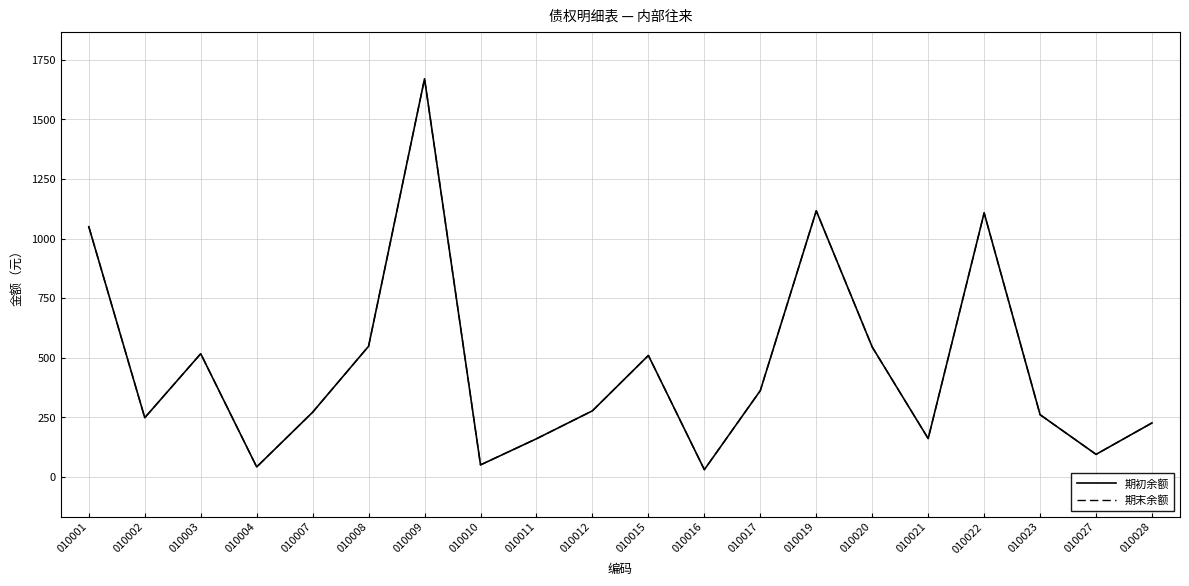

Is this an area chart (filled region under the line)?

No